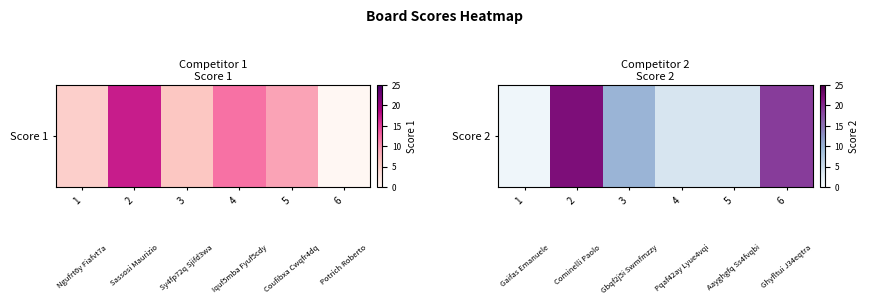

Approximately how many times larger is the value at 3 compared to 1?

10.0